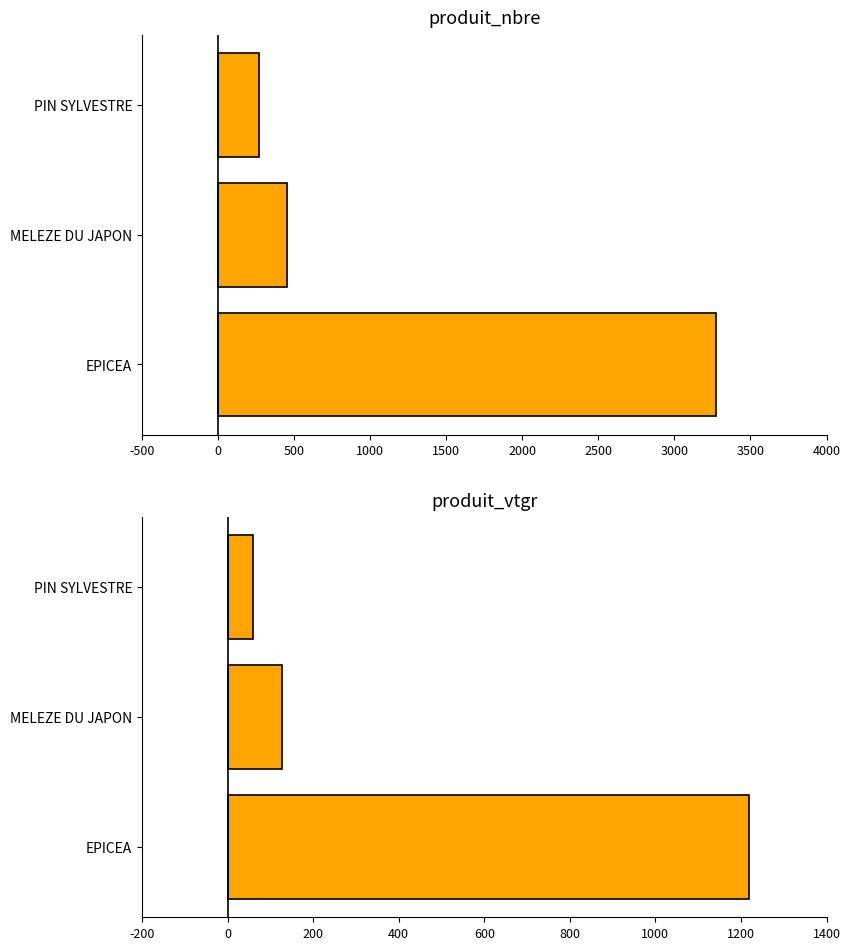

What is the value of the produit_nbre bar at the 2nd from the left?

451.0